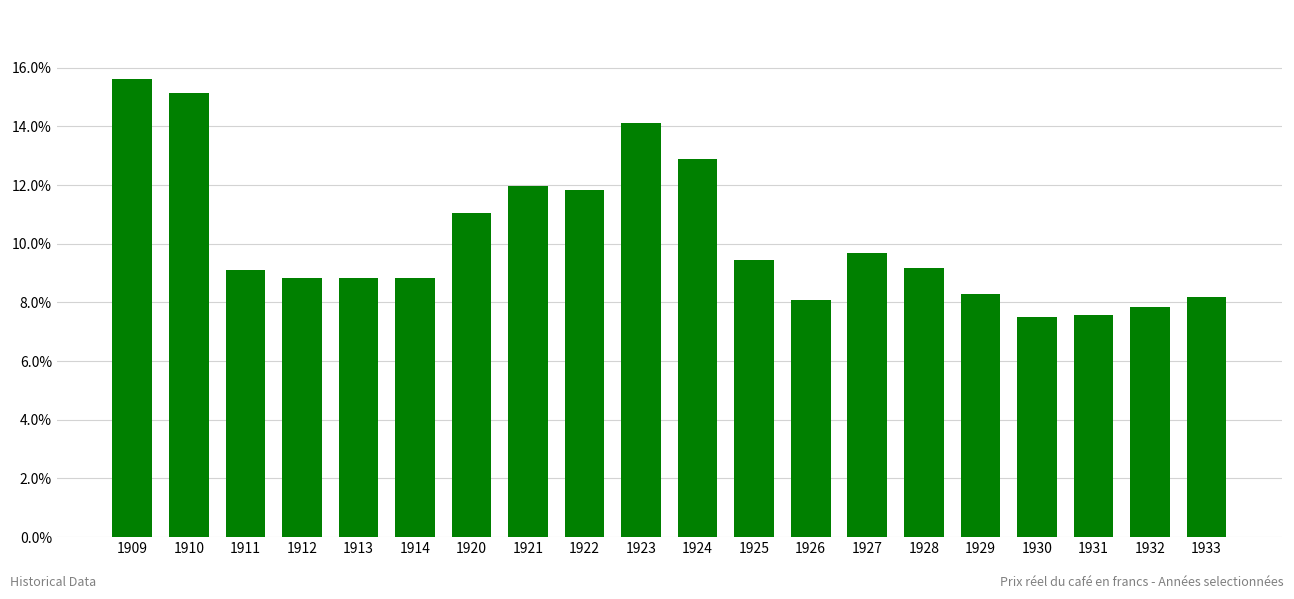

Does the chart contain any negative values?

No